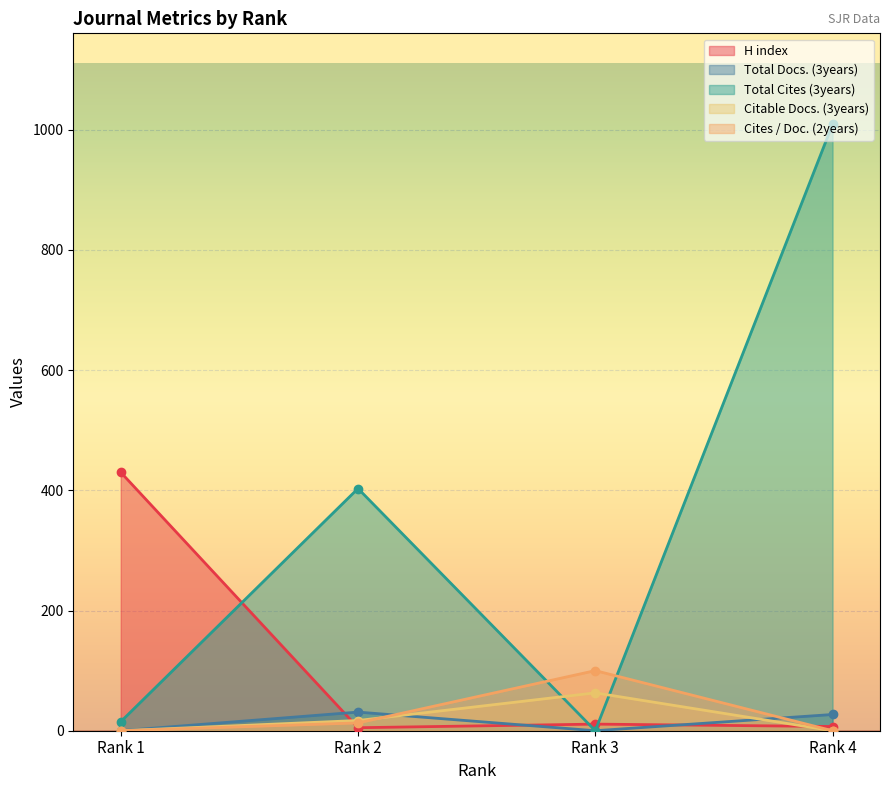

Is it true that Cites / Doc. (2years) equals 100 at Rank 3?

True